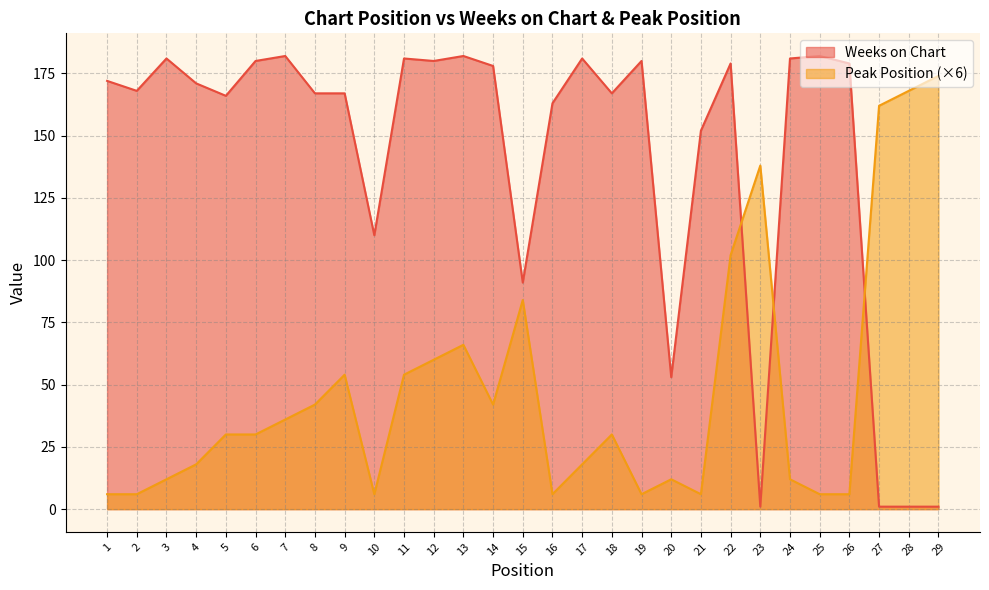

Reading left to right, list all the values displayed in this chart.

Weeks on Chart: 172	168	181	171	166	180	182	167	167	110	181	180	182	178	91	163	181	167	180	53	152	179	1	181	182	179	1	1	1
Peak Position: 6	6	12	18	30	30	36	42	54	6	54	60	66	42	84	6	18	30	6	12	6	102	138	12	6	6	162	168	174